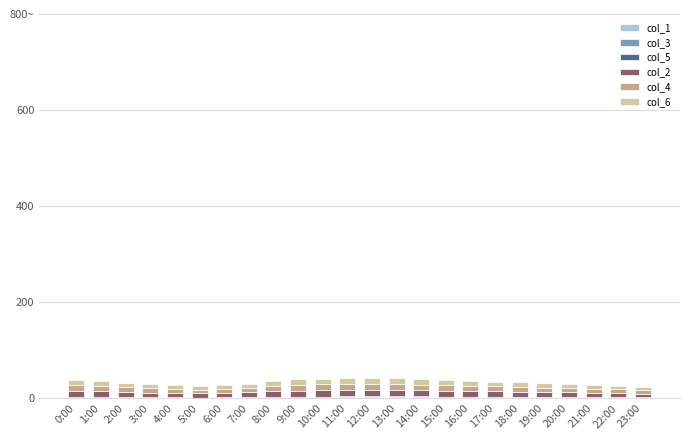

Are the bars horizontal?

No